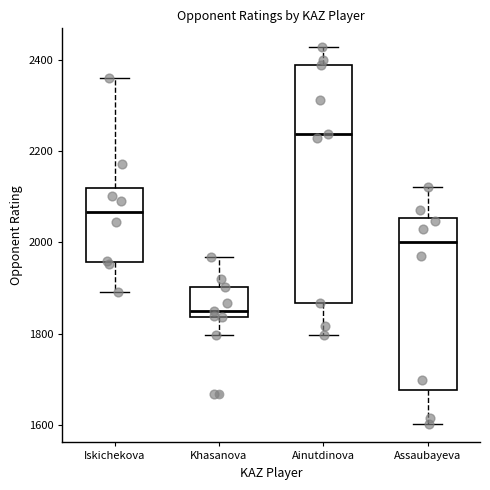

Which box has the lowest median line?

Khasanova